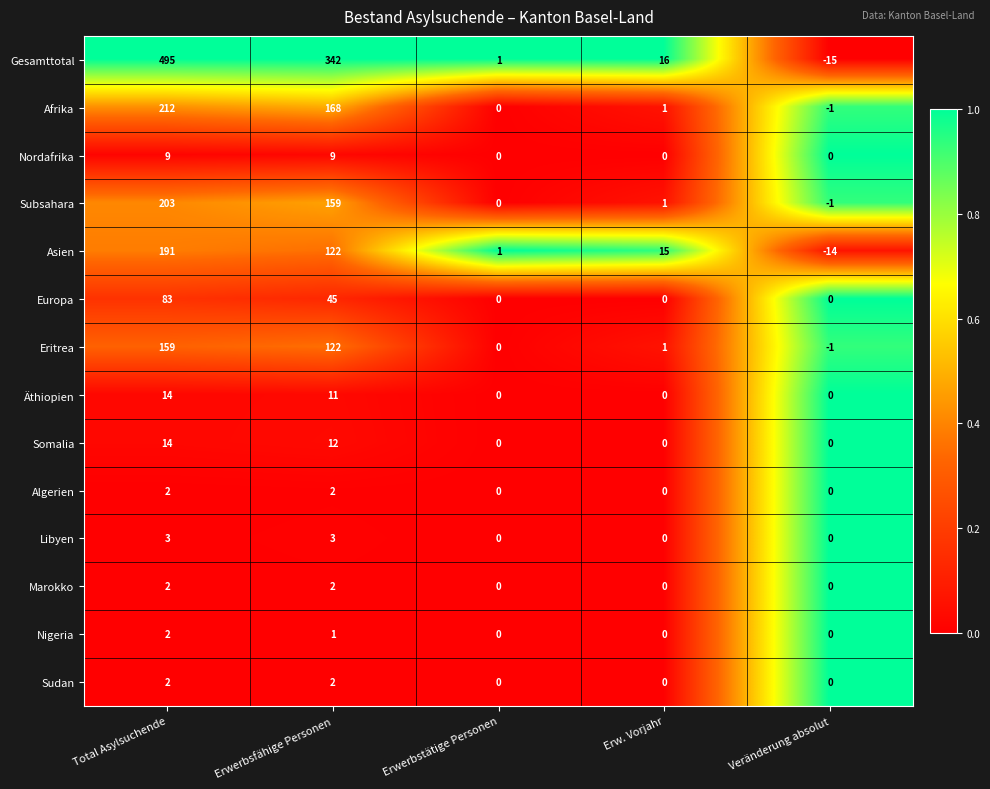

Which series has the largest total across all categories?

Gesamttotal